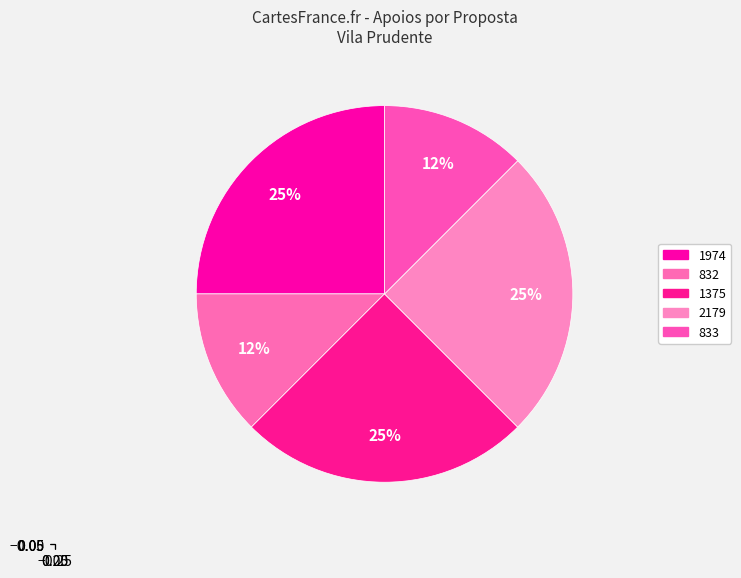

To the nearest percent, what is the difference between the 1974 and 833 slice percentages?

12%